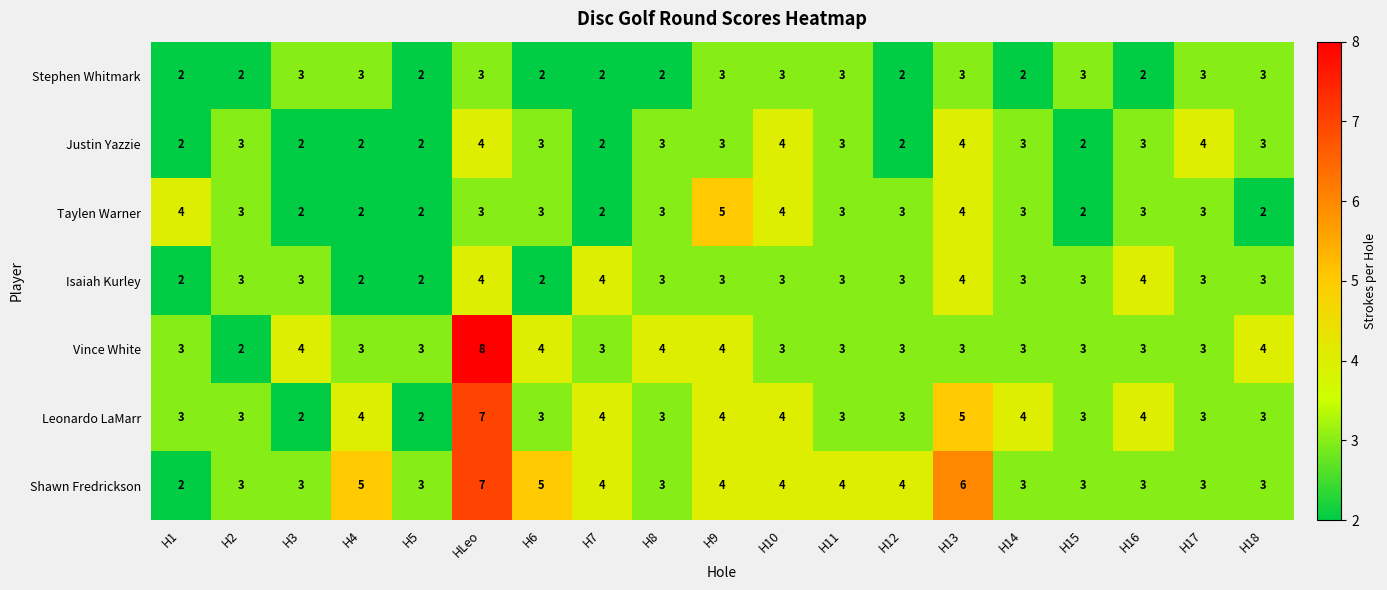

Which series has the largest total across all categories?

Shawn Fredrickson